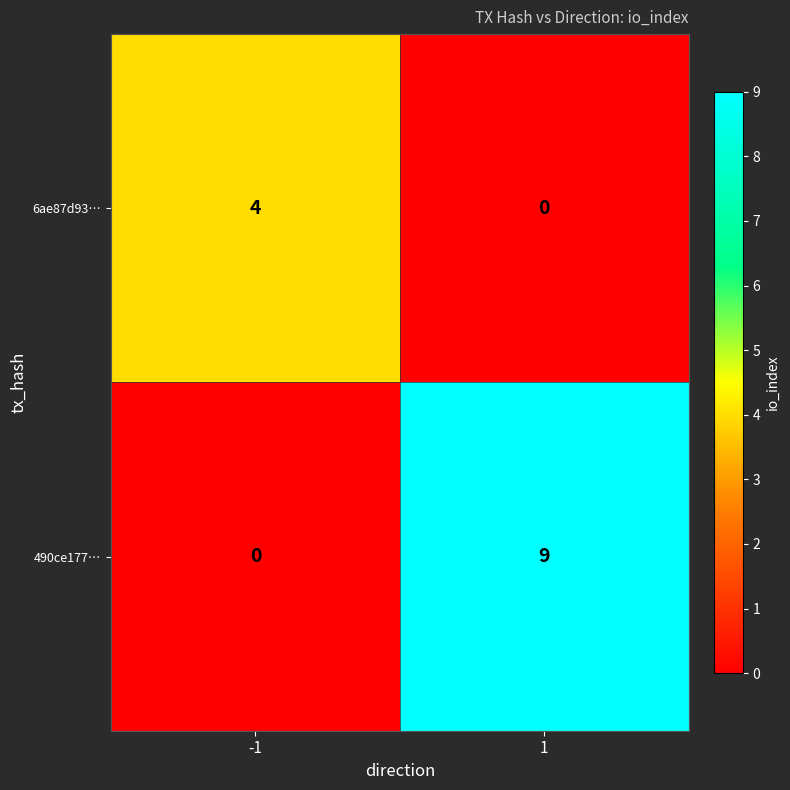

What is the greatest value displayed?

9